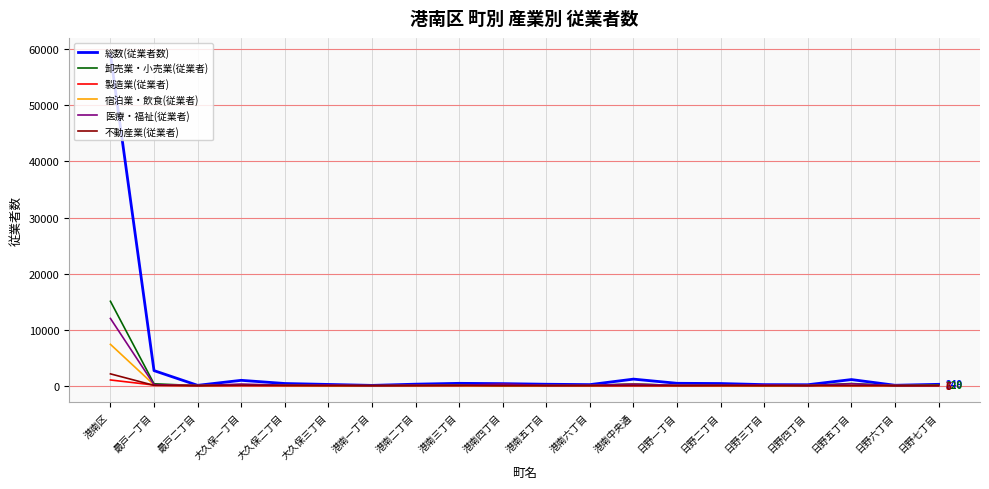

Which series has the largest range (max minus min)?

総数(従業者数)